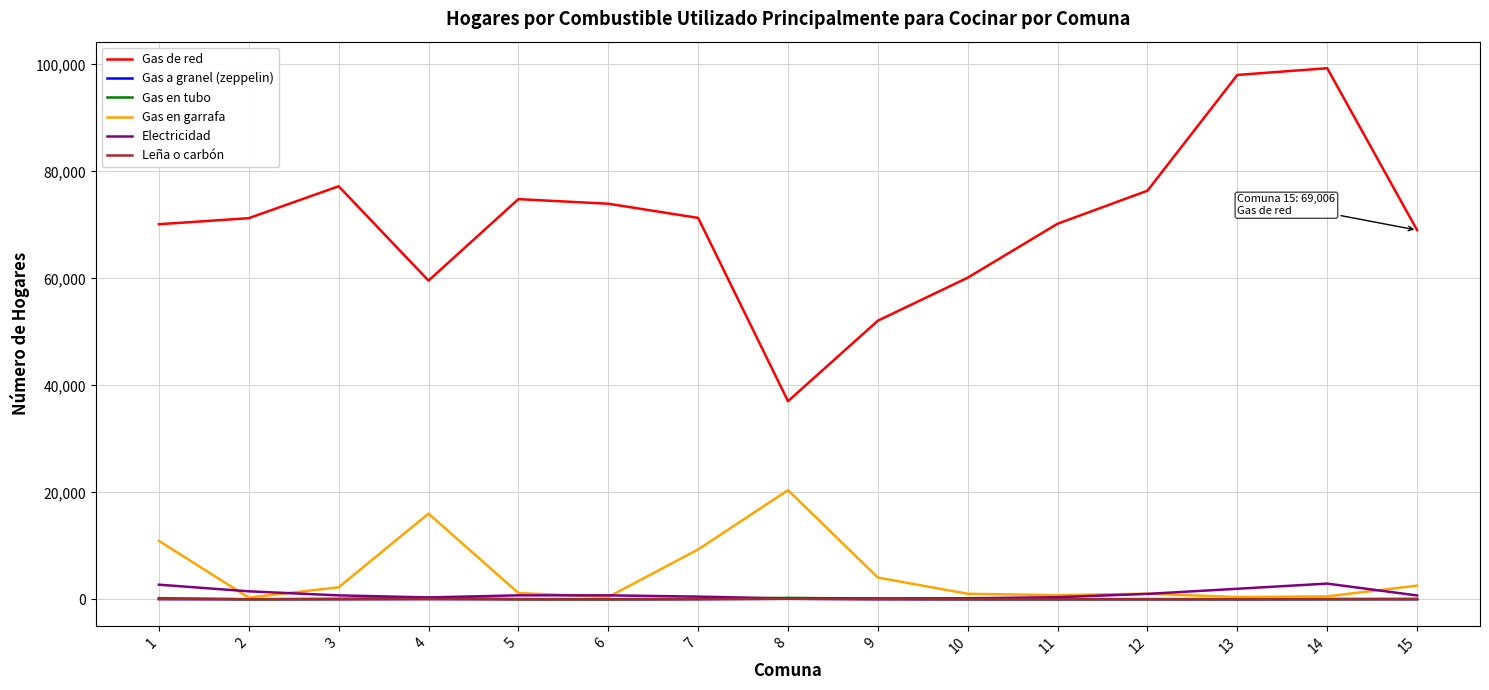

True or false: Gas de red and Gas a granel (zeppelin) intersect in this chart.

False